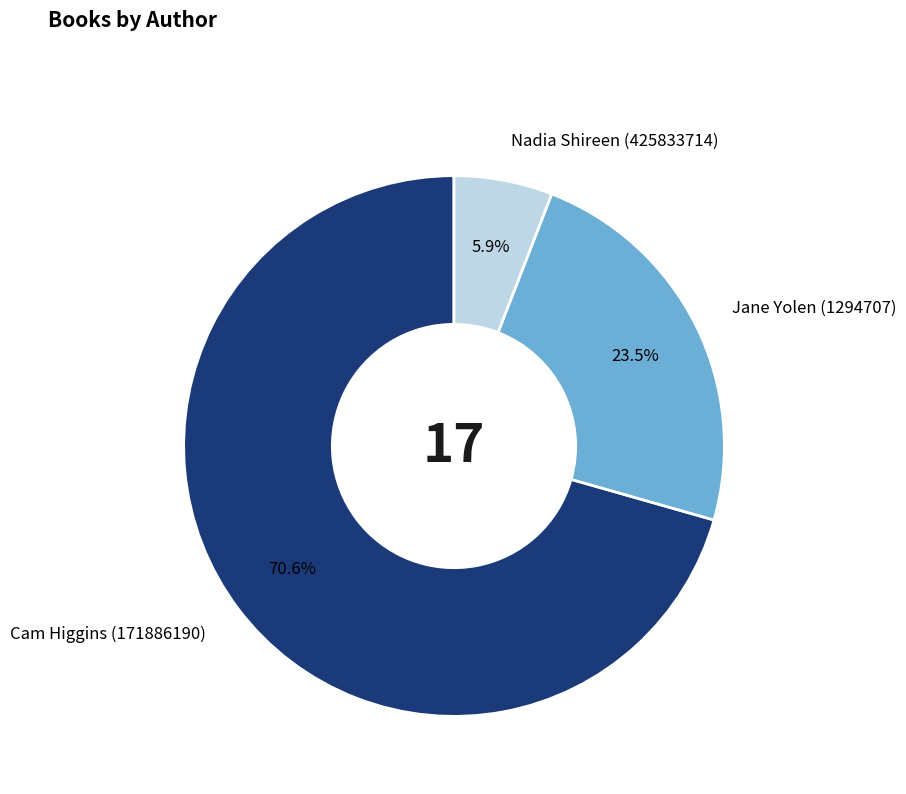

Is it true that Cam Higgins (171886190) is 57% of the pie?

False